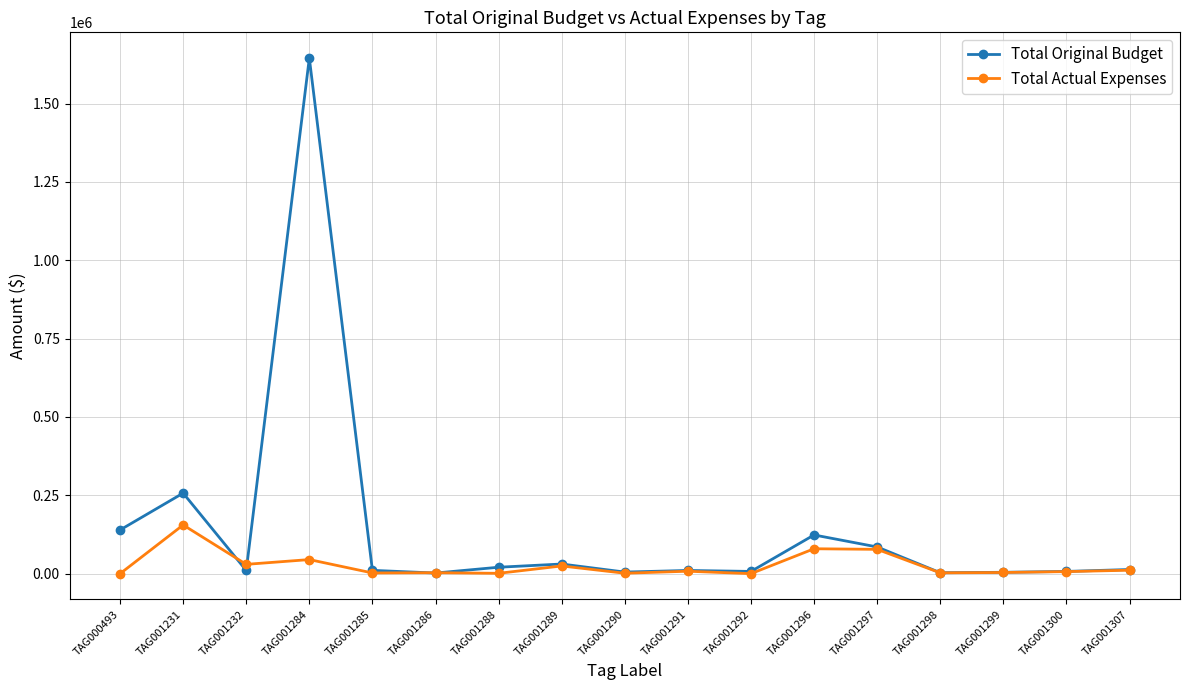

Between TAG001284 and TAG001285, which series saw the biggest shift?

Total Original Budget